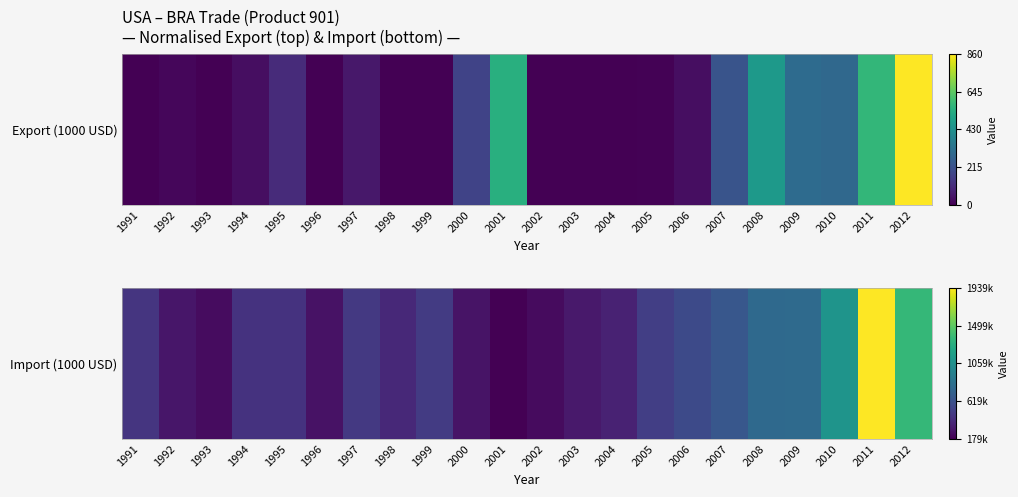

Reading left to right, extract all data points from this chart.

1991=0.2	1992=0.1	1993=0.0	1994=0.1	1995=0.1	1996=0.0	1997=0.2	1998=0.1	1999=0.2	2000=0.1	2001=0.0	2002=0.0	2003=0.1	2004=0.1	2005=0.2	2006=0.2	2007=0.3	2008=0.3	2009=0.3	2010=0.5	2011=1.0	2012=0.7